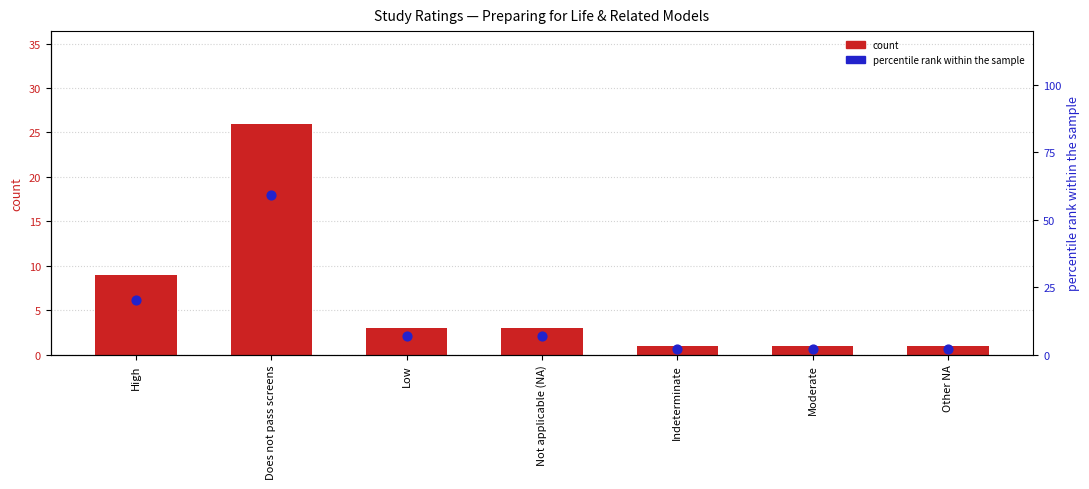

What are all the series names shown in the legend?

count, percentile rank within the sample